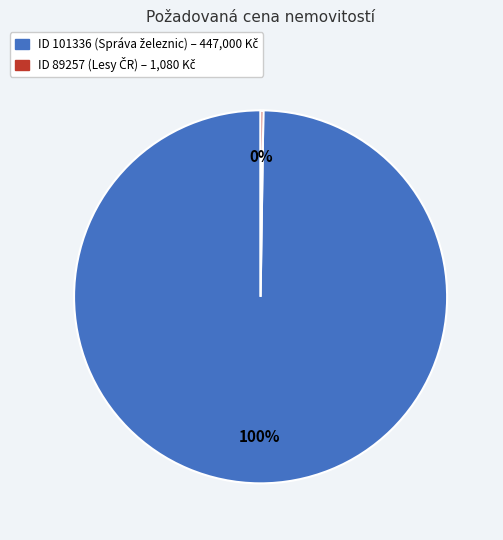

To the nearest percent, what is the average slice percentage?

50%